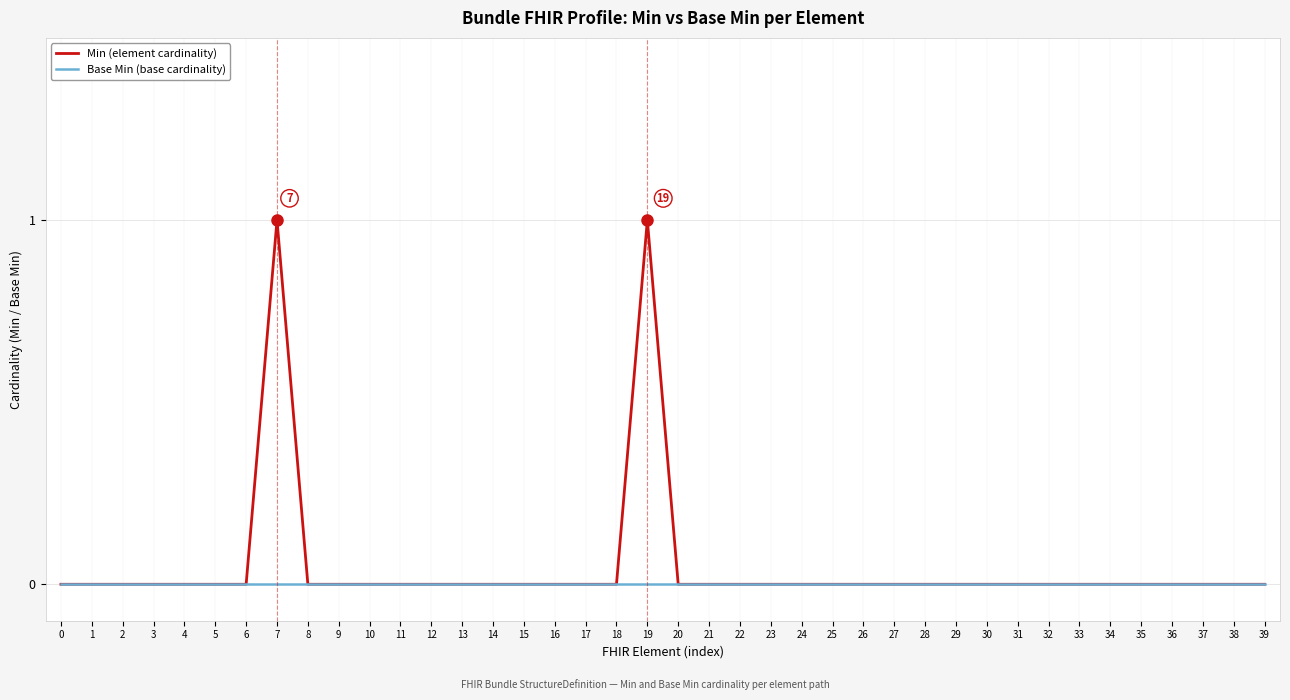

Which series has the widest spread of values?

Min (element cardinality)